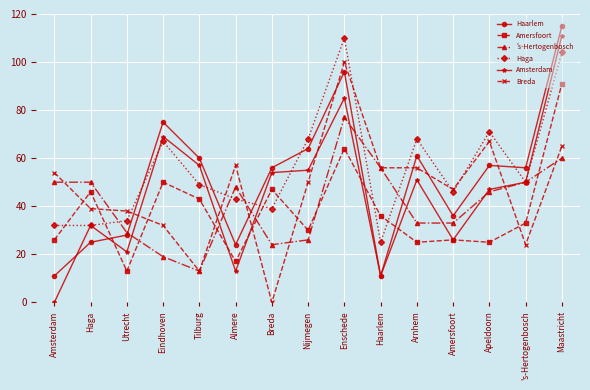

The value of Breda at Nijmegen is 30. True or false?

False